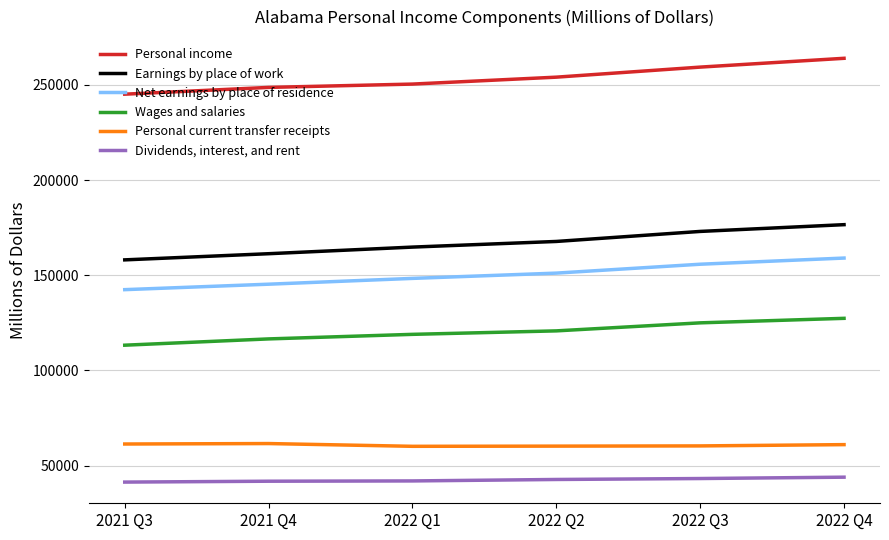

What is the difference between the Earnings by place of work values at 2022 Q2 and 2022 Q3?

5266.3